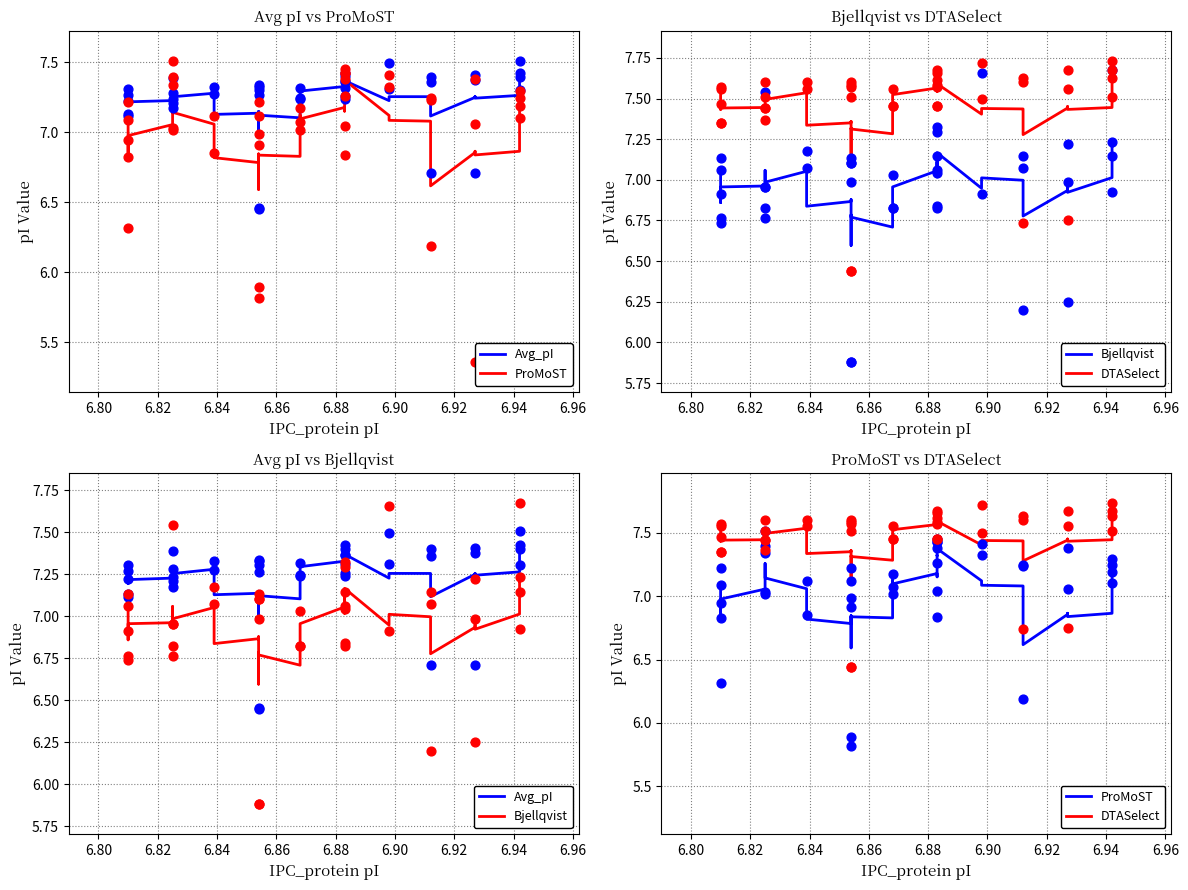

Which series has the widest spread of Y values?

ProMoST